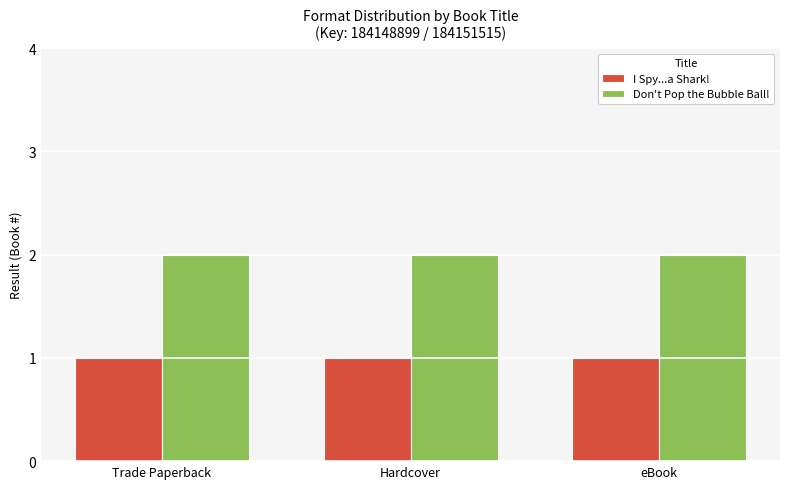

What is the spread (max minus min) of values at eBook?

1